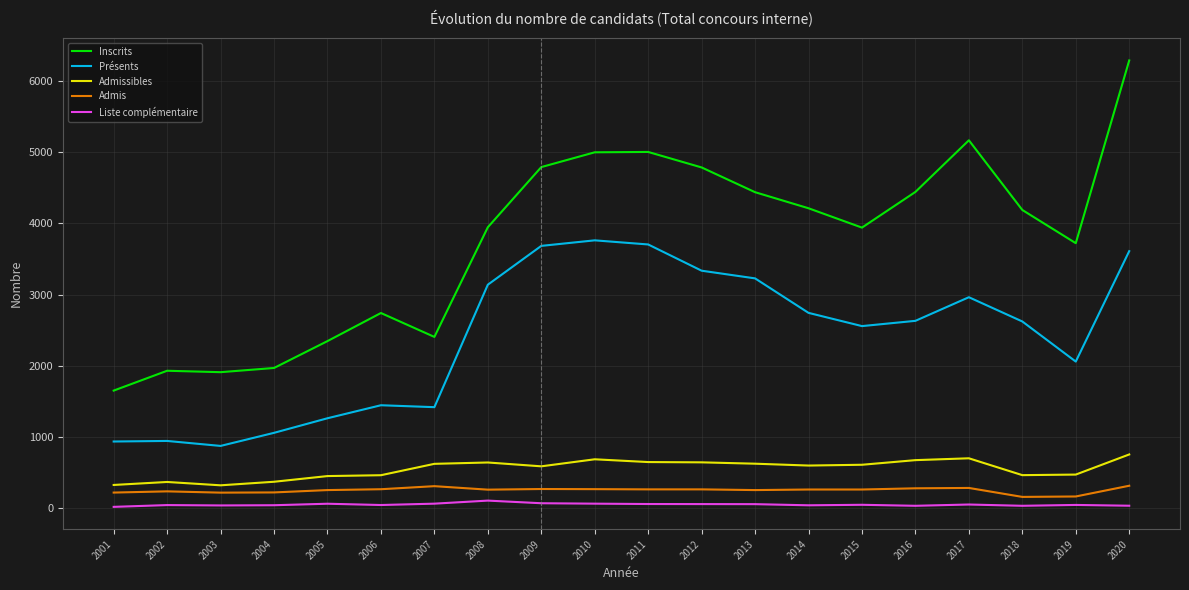

Is the value of Liste complémentaire at 2007 greater than the value of Admis at 2013?

No